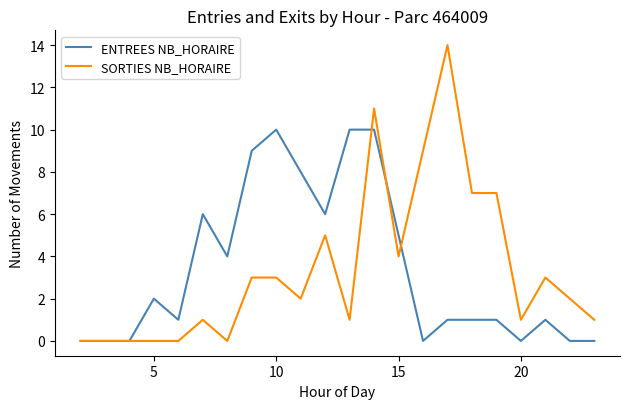

What is the maximum value for ENTREES NB_HORAIRE?

10